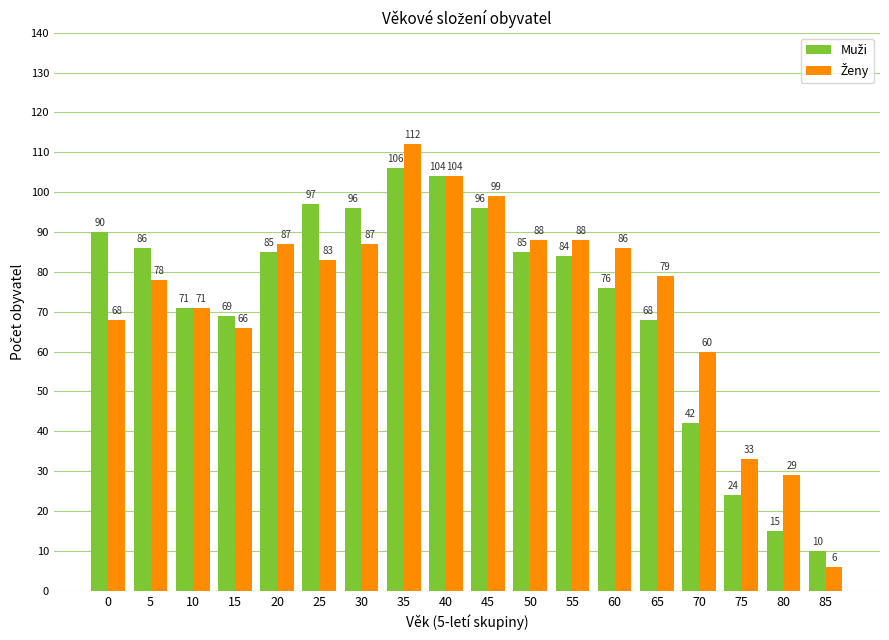

What is the total value across all series at 45?

195